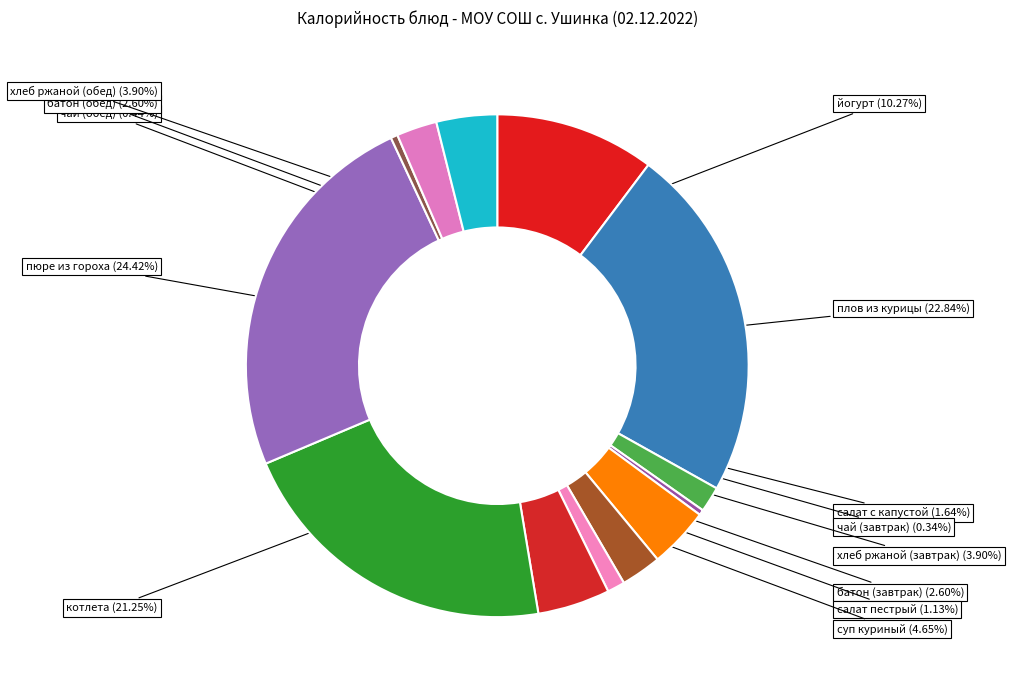

What is the smallest slice in the pie chart?

чай (завтрак)